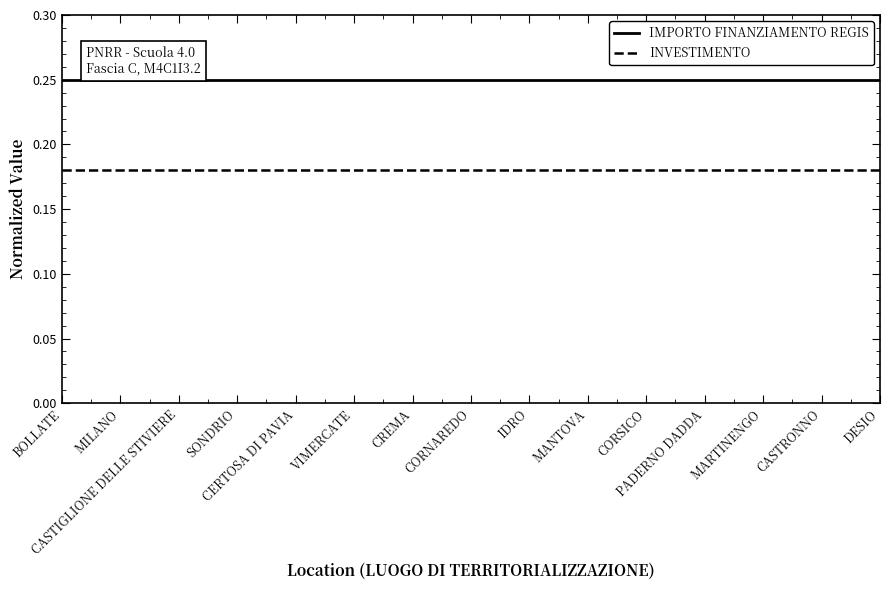

List the series in order of their peak value, highest first.

IMPORTO FINANZIAMENTO REGIS, INVESTIMENTO